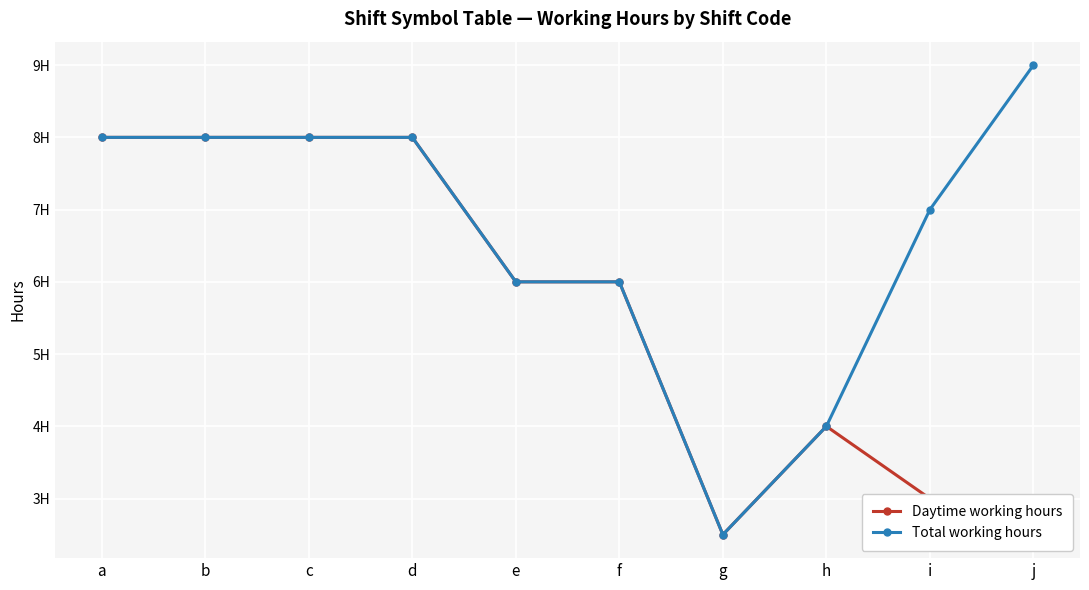

Does the chart have visible grid lines?

Yes